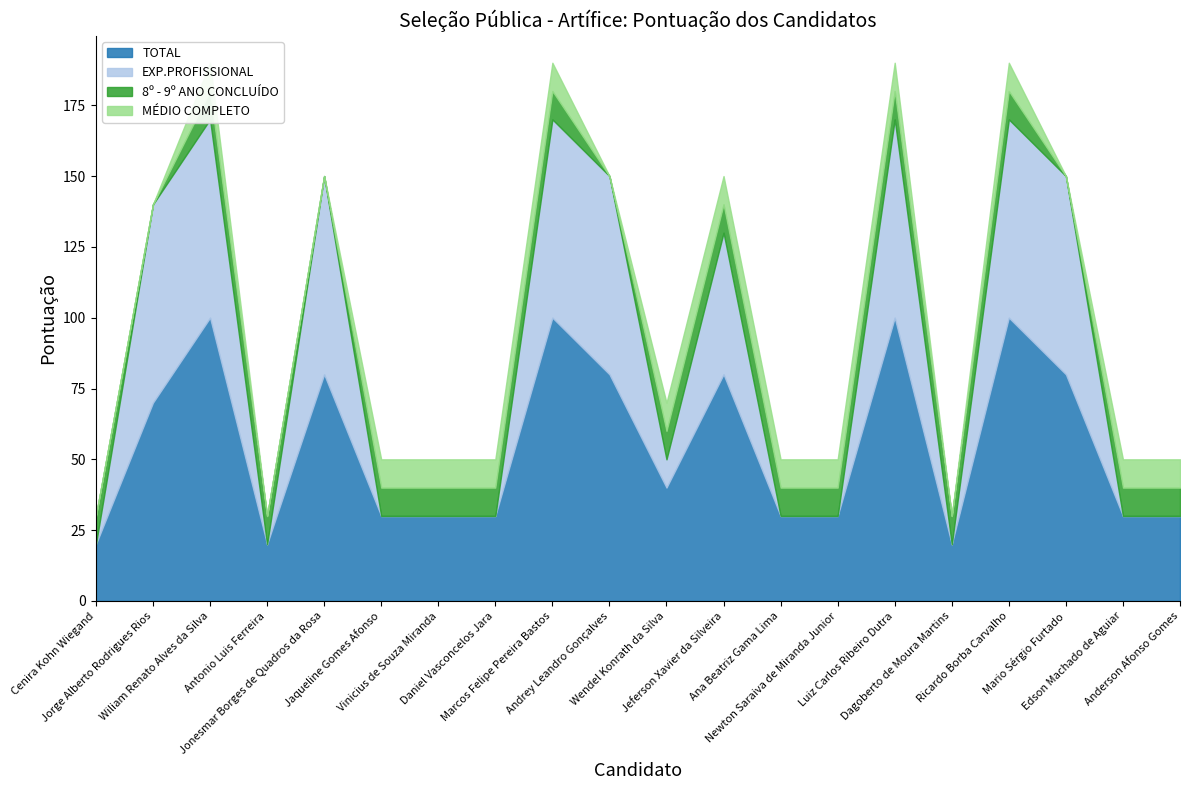

True or false: MÉDIO COMPLETO has a value of 10 at Luiz Carlos Ribeiro Dutra.

True